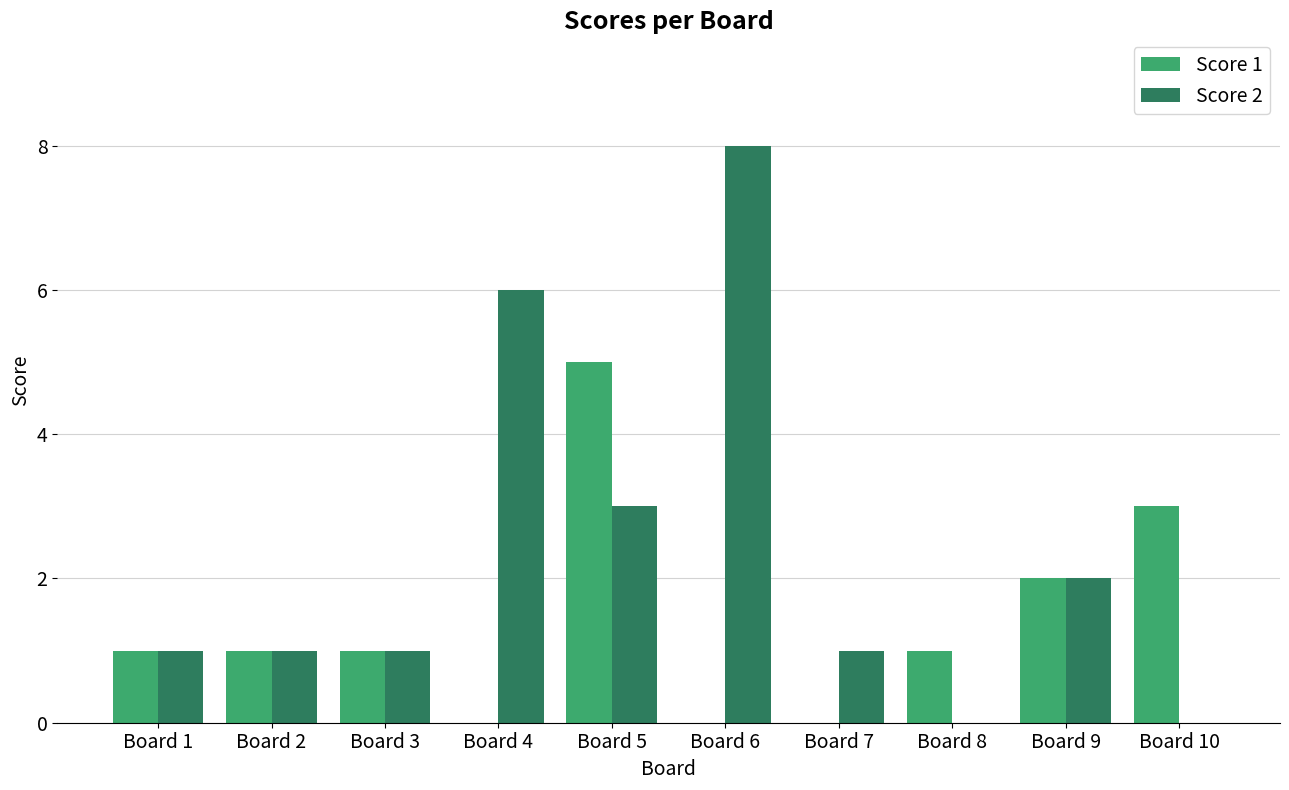

Which category has the highest value in the Score 1 series?

Board 5